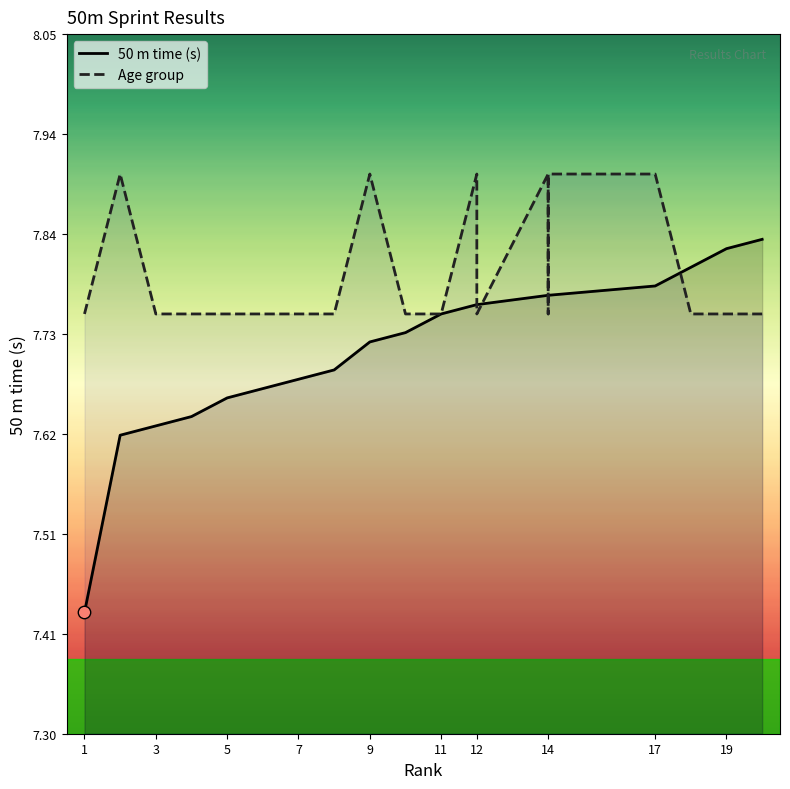

At which category is the sum across all series the highest?

17